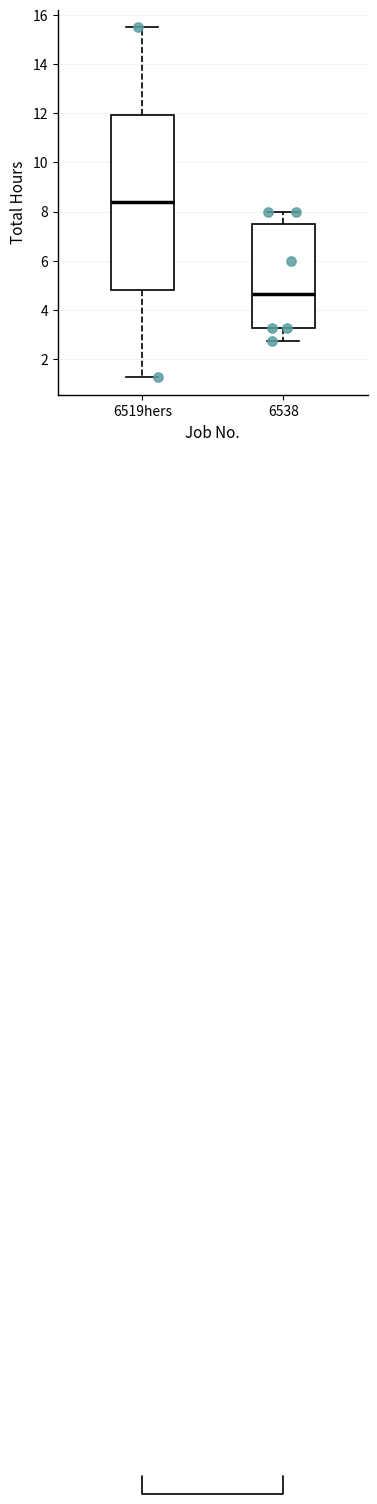

Comparing the boxes themselves (not the whiskers), which one is the tallest?

6519hers